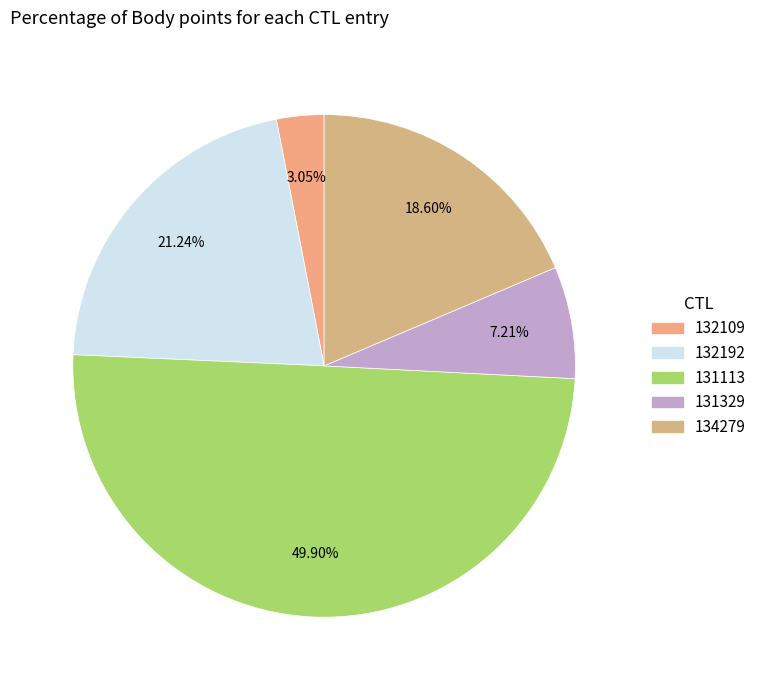

To the nearest percent, what is the difference between the 132109 and 134279 slice percentages?

16%